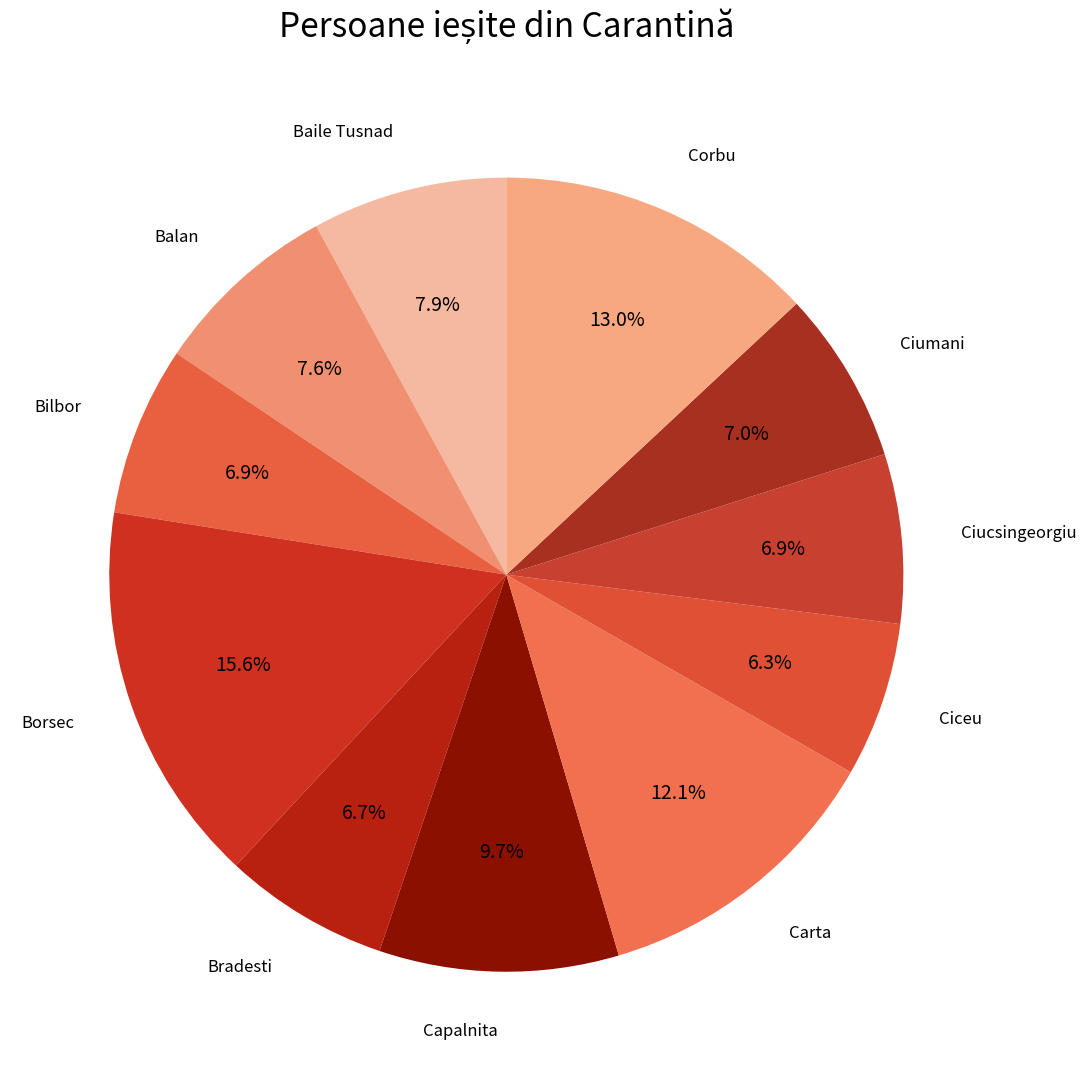

Which slice is the largest?

Borsec